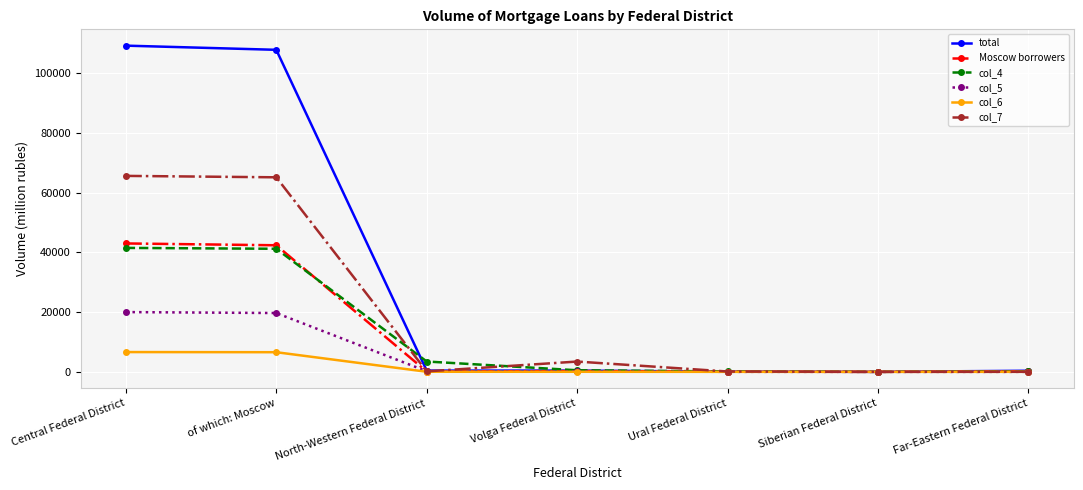

The value of Moscow borrowers at of which: Moscow is 9454. True or false?

False